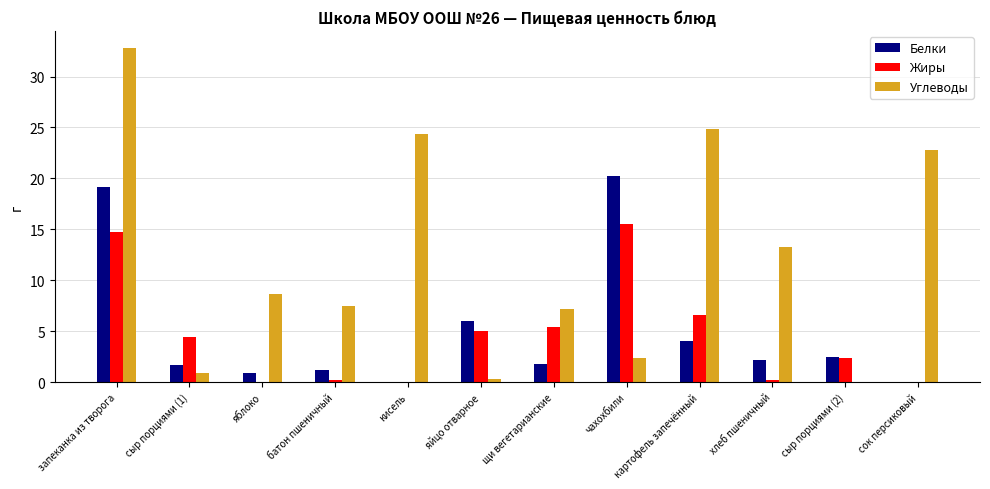

The Углеводы series shows 7.4 at батон пшеничный. True or false?

True